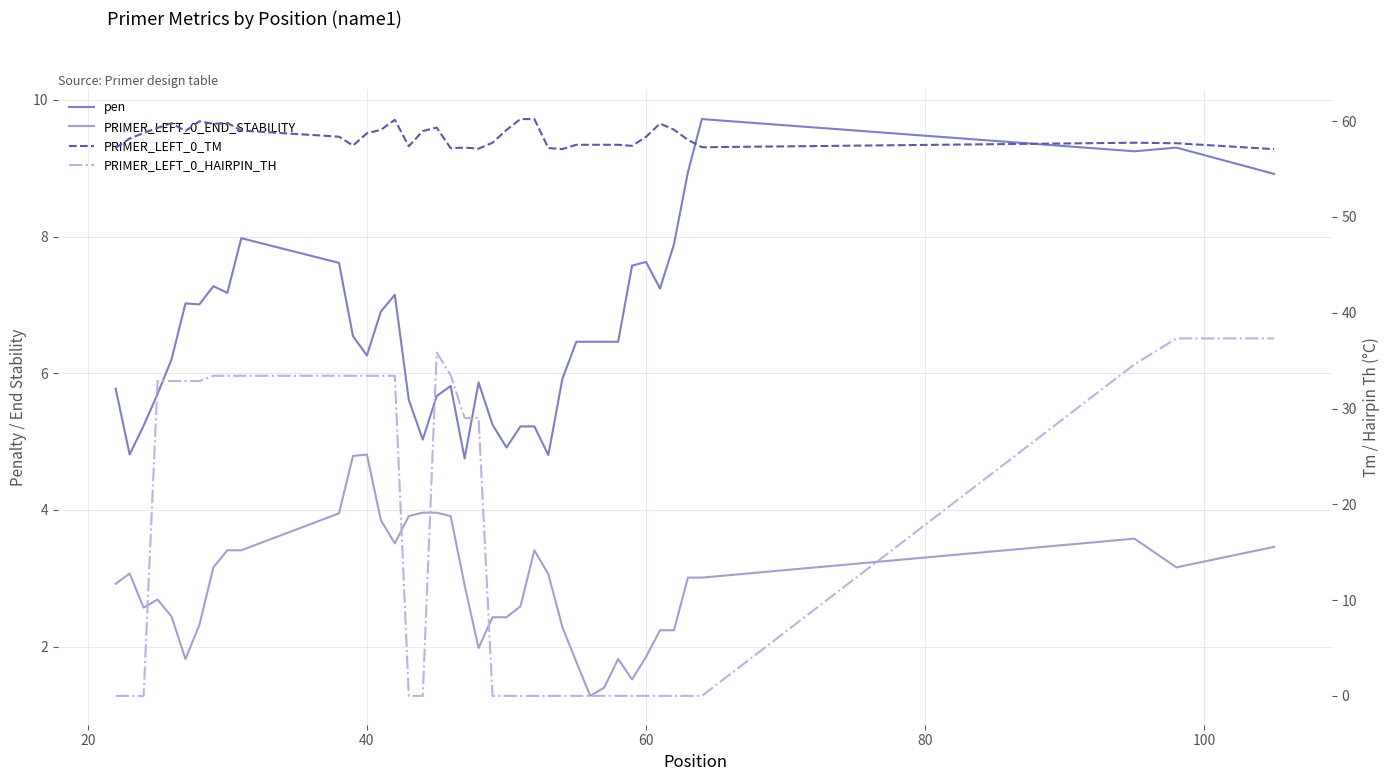

True or false: pen and PRIMER_LEFT_0_END_STABILITY cross at least once.

False